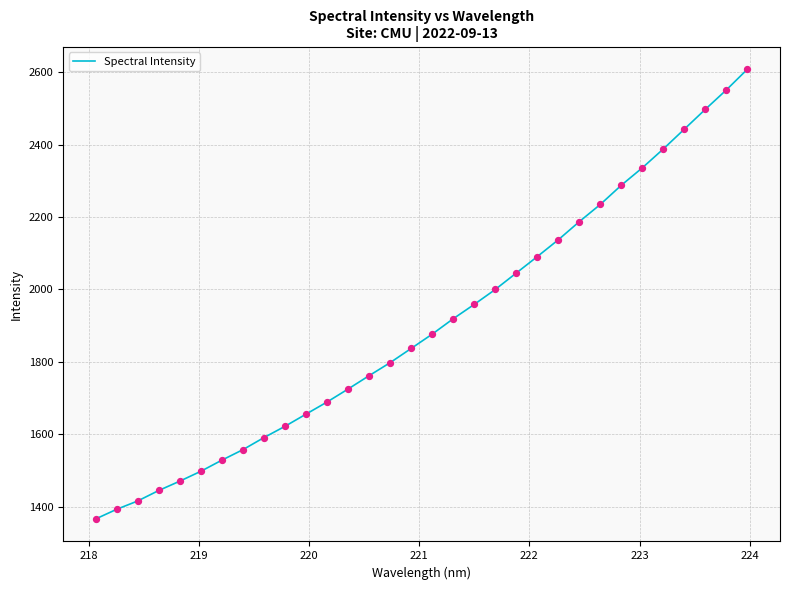

What is the minimum value shown in the chart?

1365.8